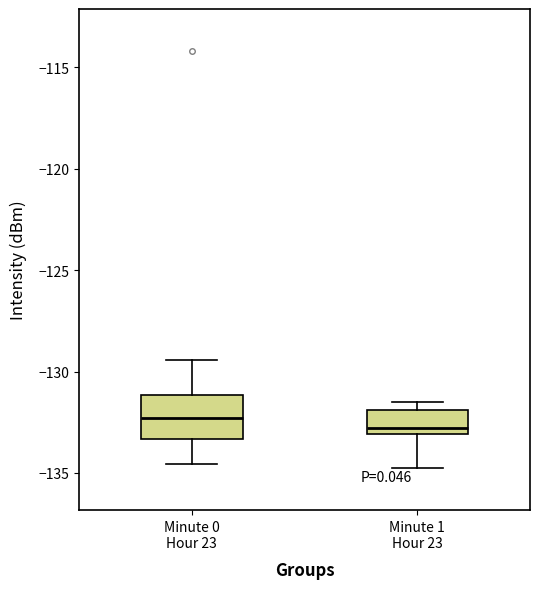

Reading left to right, transcribe this box plot: for each box, give where its median line is, the range the box spans, and where its two whiskers end, as read against the y-axis. The values are not printed on the chart, so give them approximately, as read against the axis.

Minute 0 Hour 23: median -132.5, box -133.5 to -131.0, whiskers -134.5 to -129.5
Minute 1 Hour 23: median -133.0 (just above the box's lower edge), box -133.0 to -132.0, whiskers -135.0 to -131.5